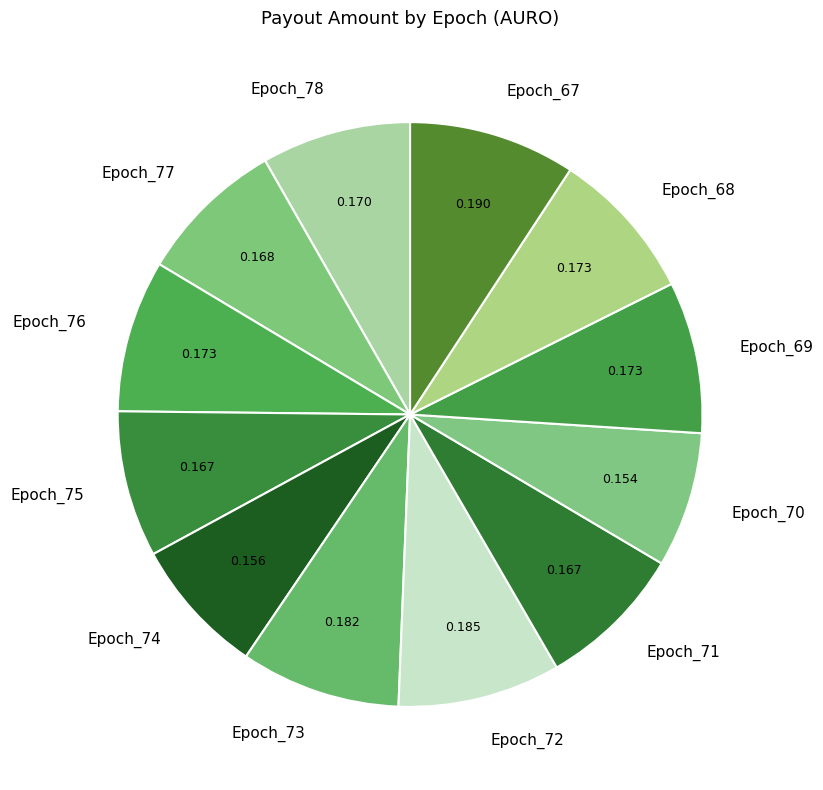

Does any single category account for the majority?

No